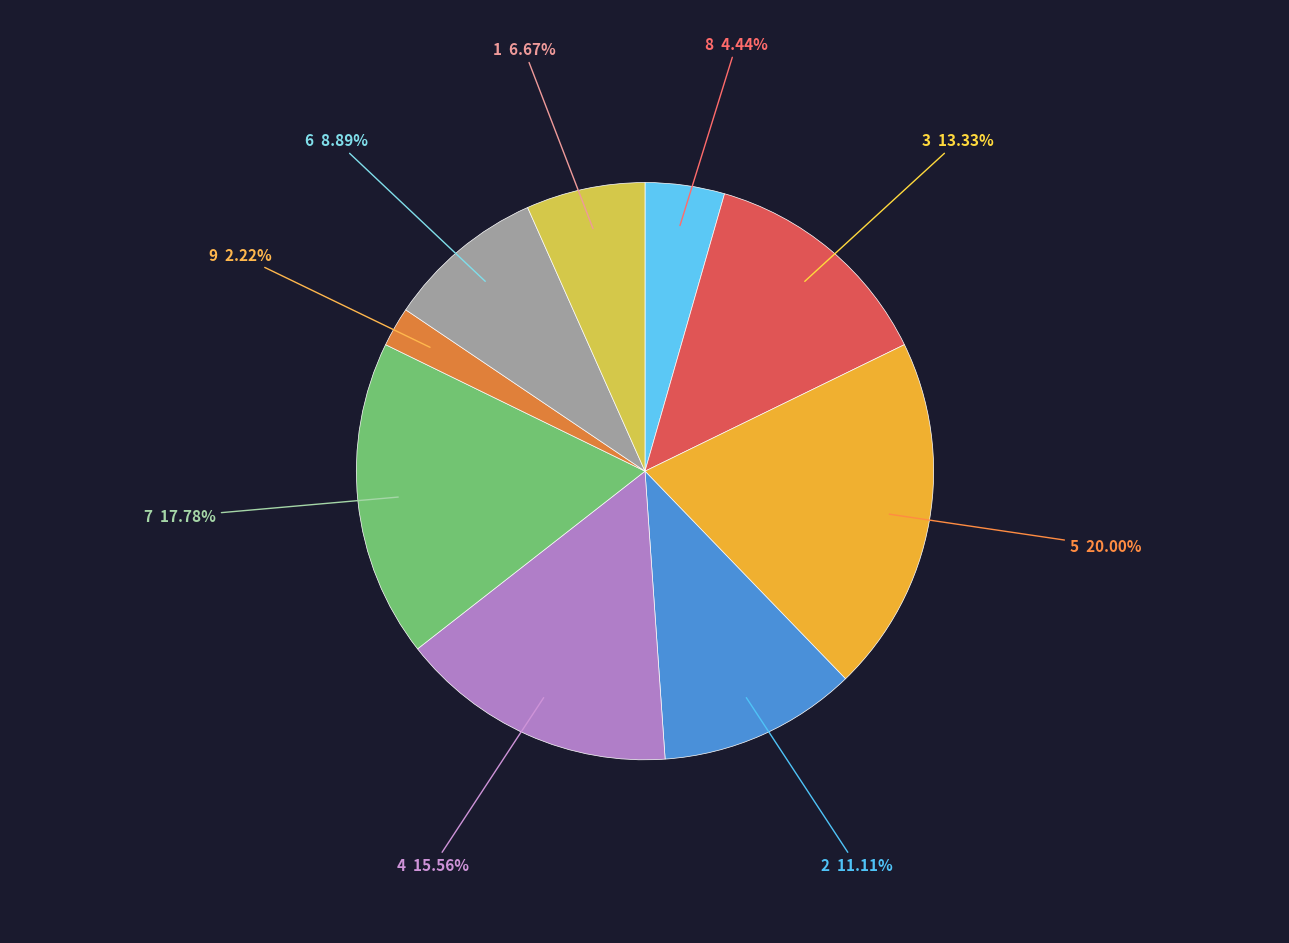

Which slice is the largest?

5